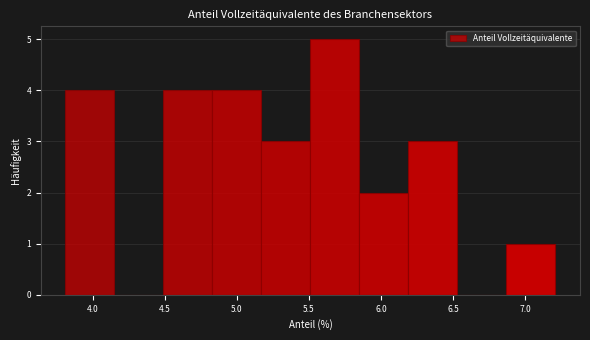

Reading left to right, list every bar in this chart as the range it spans on the x-axis followed by its height. Neither the bar edges nor the heights are printed on the chart, so give them approximately, as read against the axes.

3.81 to 4.15: 4
4.15 to 4.49: 0
4.49 to 4.83: 4
4.83 to 5.17: 4
5.17 to 5.51: 3
5.51 to 5.85: 5
5.85 to 6.19: 2
6.19 to 6.53: 3
6.53 to 6.87: 0
6.87 to 7.21: 1